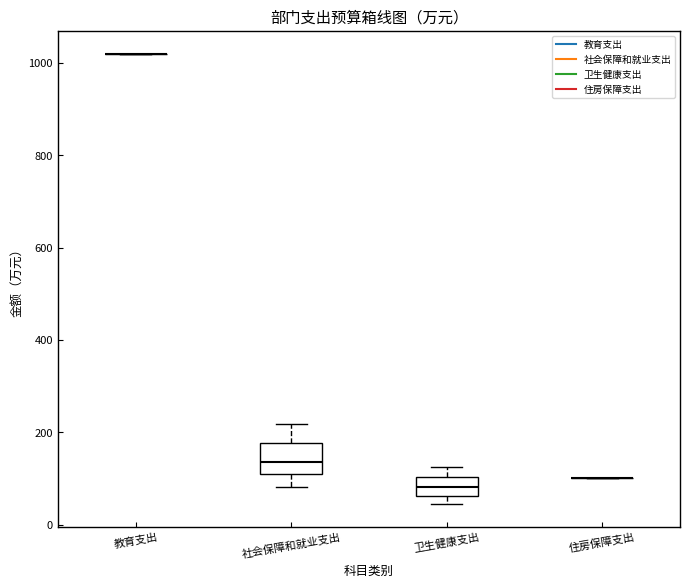

Comparing the boxes themselves (not the whiskers), which one is the tallest?

社会保障和就业支出